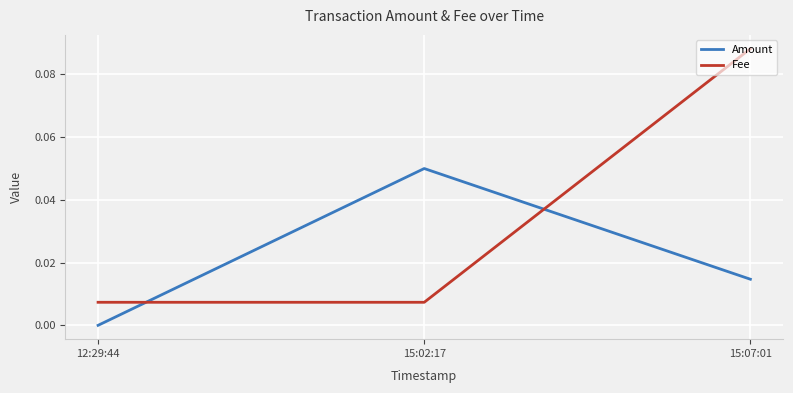

At which category is the sum across all series the highest?

15:07:01